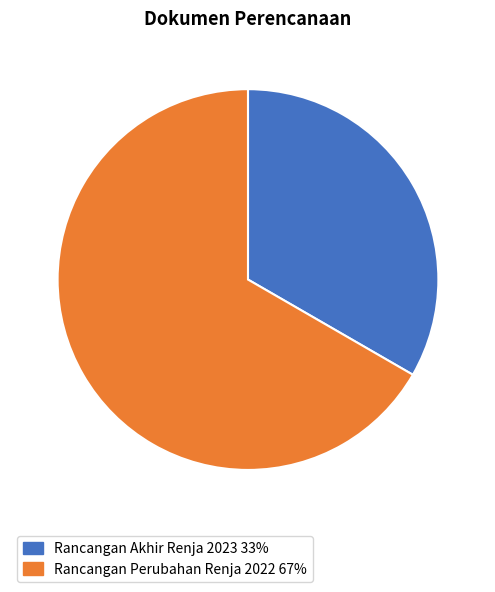

Which has a higher value, Rancangan Perubahan Renja 2022 or Rancangan Akhir Renja 2023?

Rancangan Perubahan Renja 2022